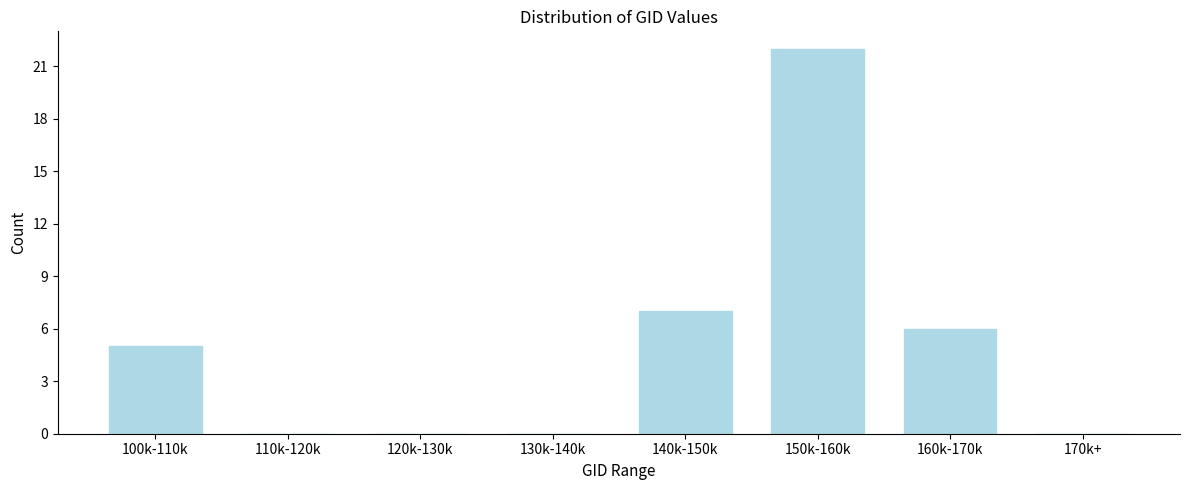

True or false: the data shows 8 at 130k-140k.

False